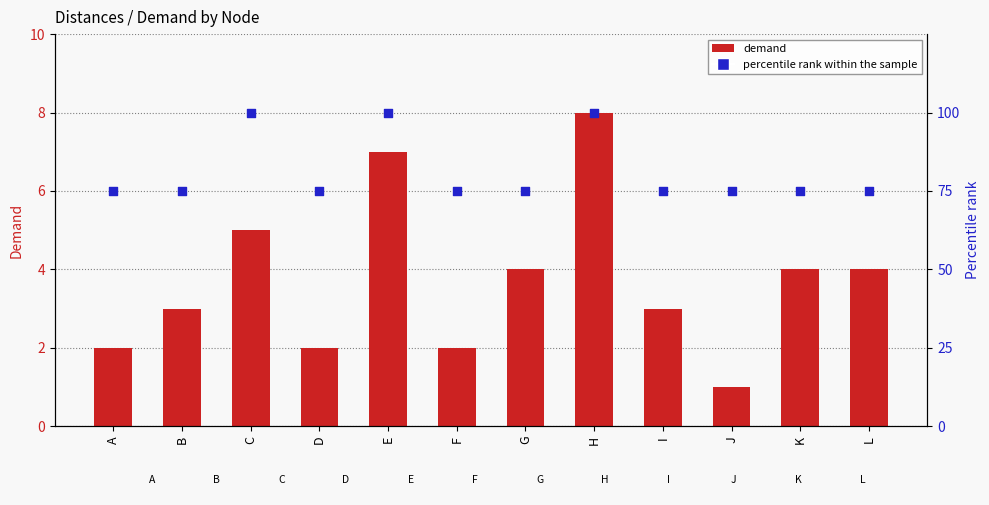

At which category is the sum across all series the highest?

H